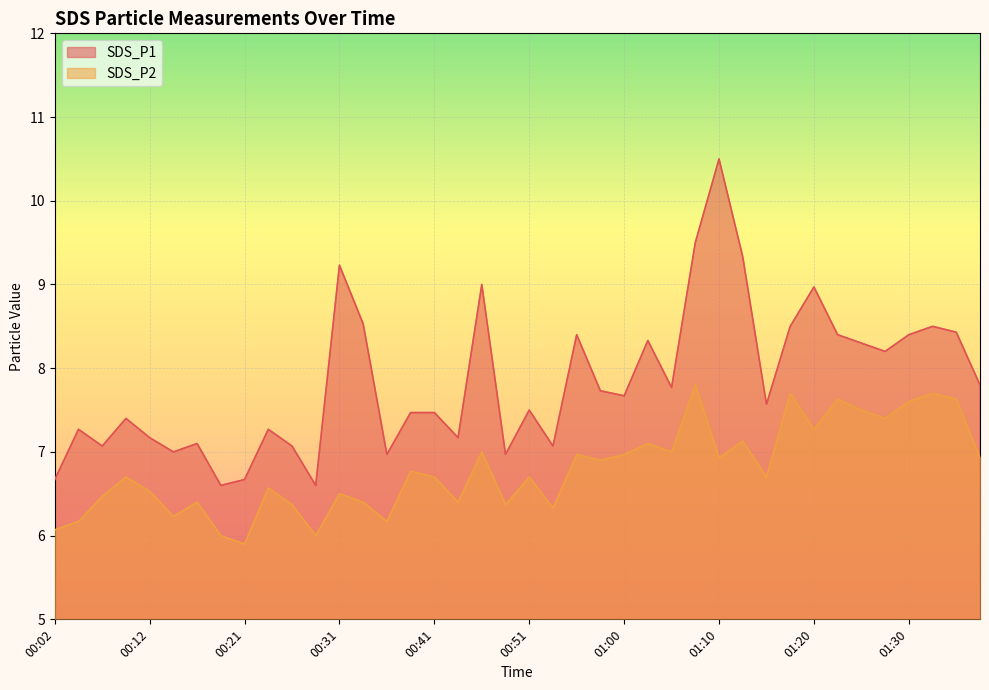

True or false: SDS_P2 has more than 1 points higher than both neighbors.

True